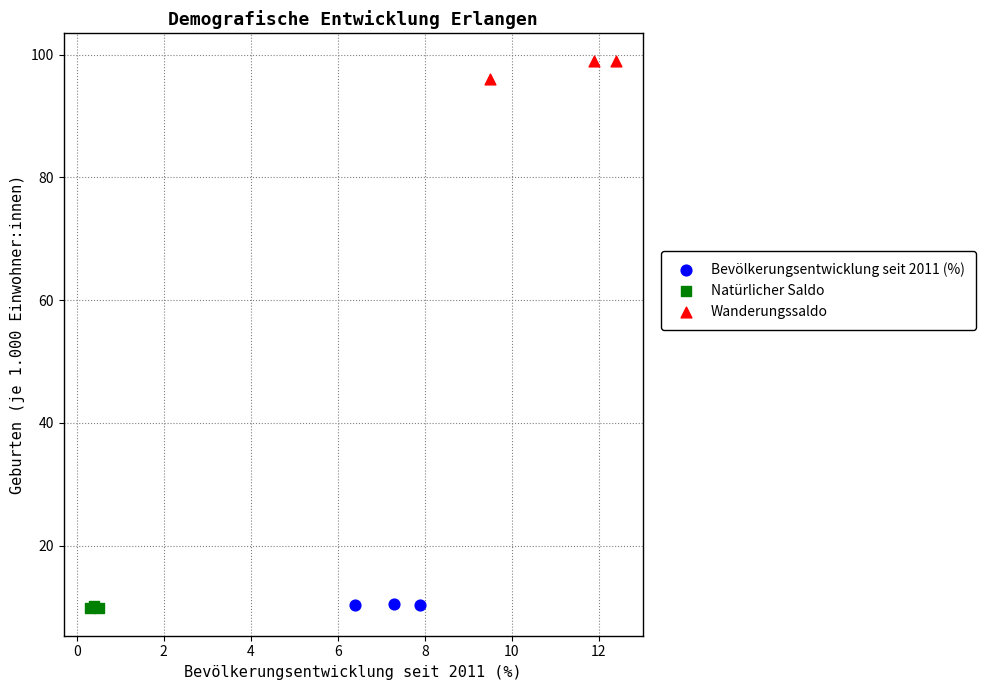

Which series reaches the maximum Y coordinate?

Wanderungssaldo